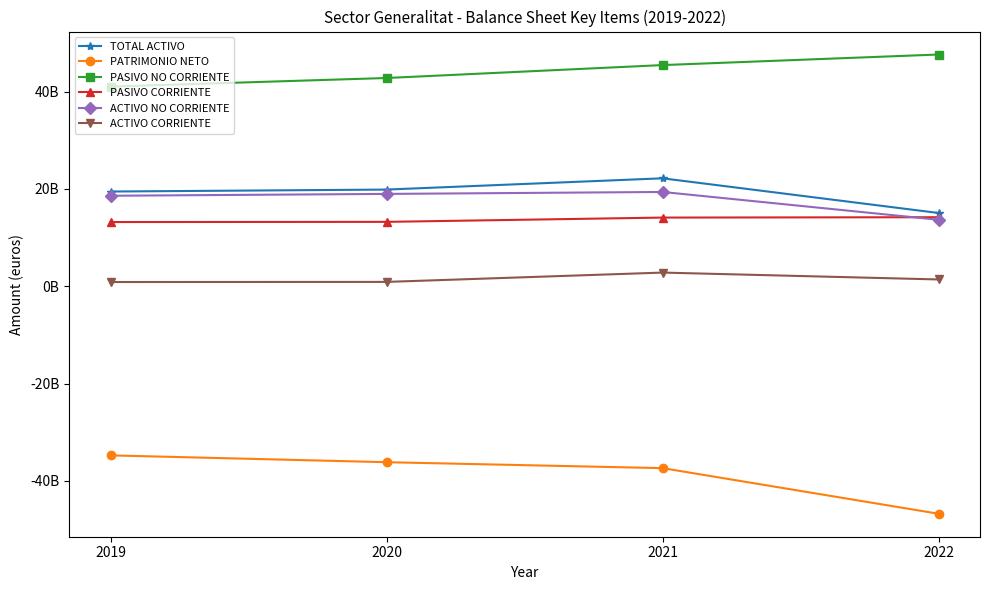

Does the chart have visible grid lines?

No